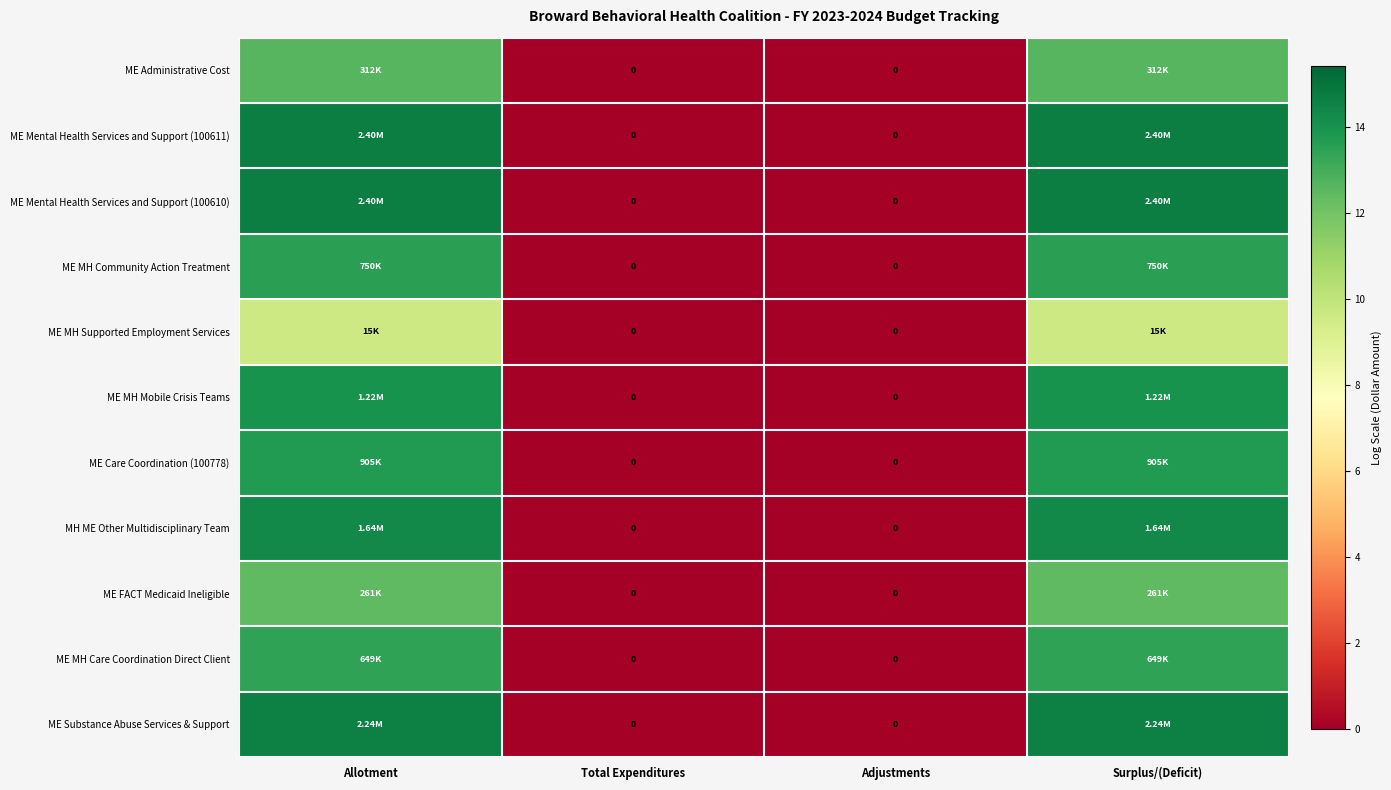

Which series has the widest spread of values?

ME Mental Health Services and Support (100610)